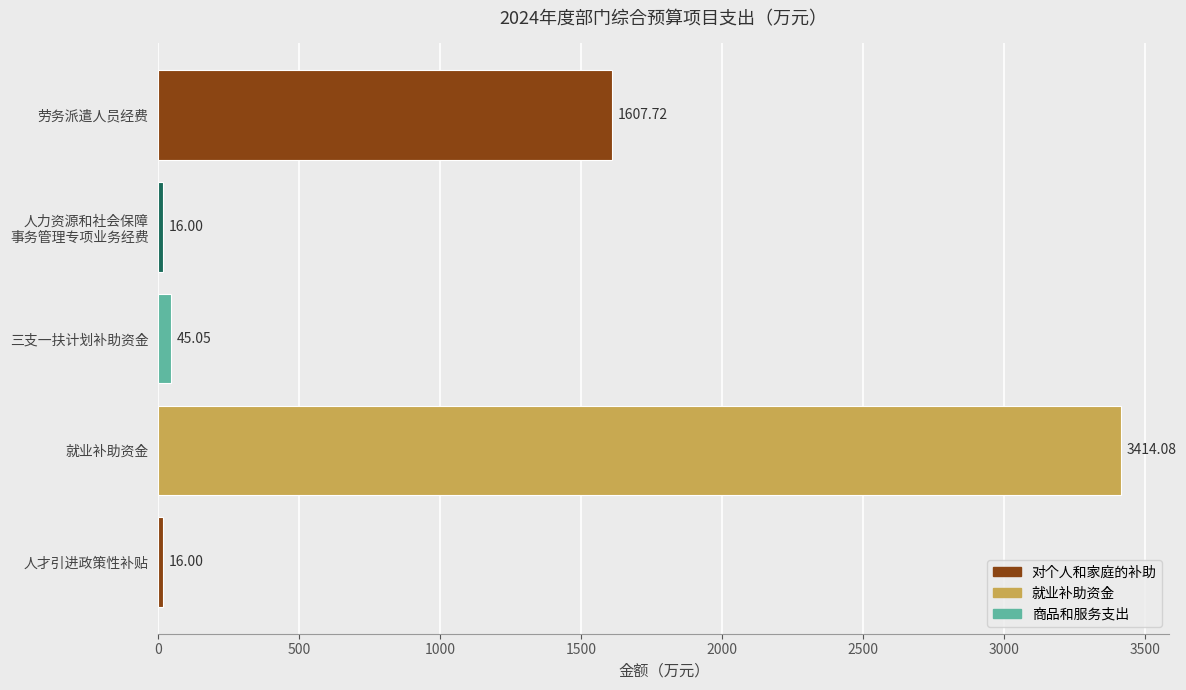

What is the difference between the second highest and second lowest values?

1591.7